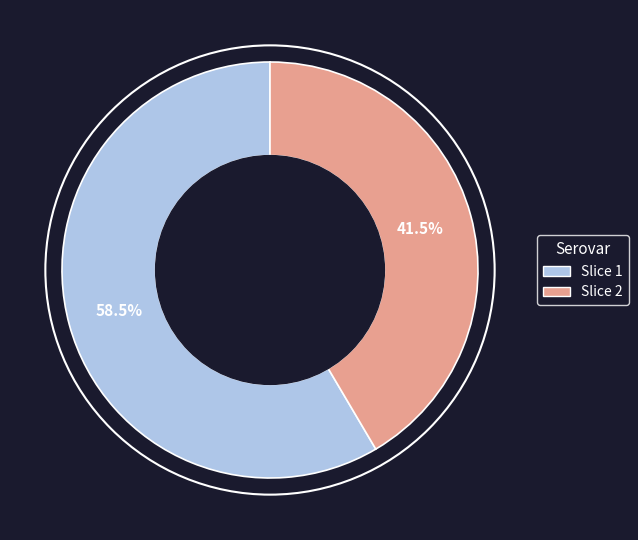

What is the largest slice in the pie chart?

Slice 1